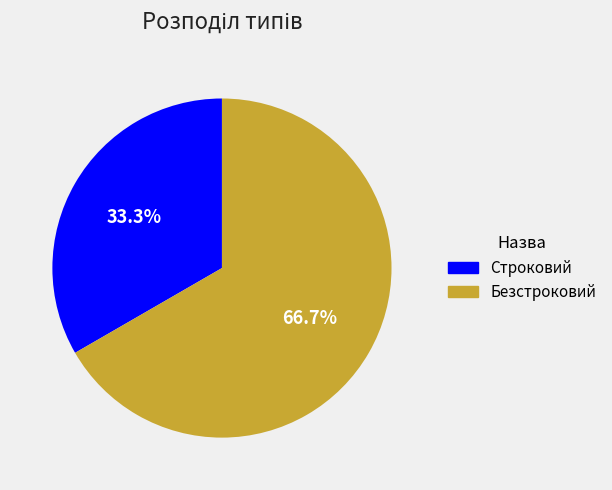

What is the total percentage of Строковий and Безстроковий?

100.0%